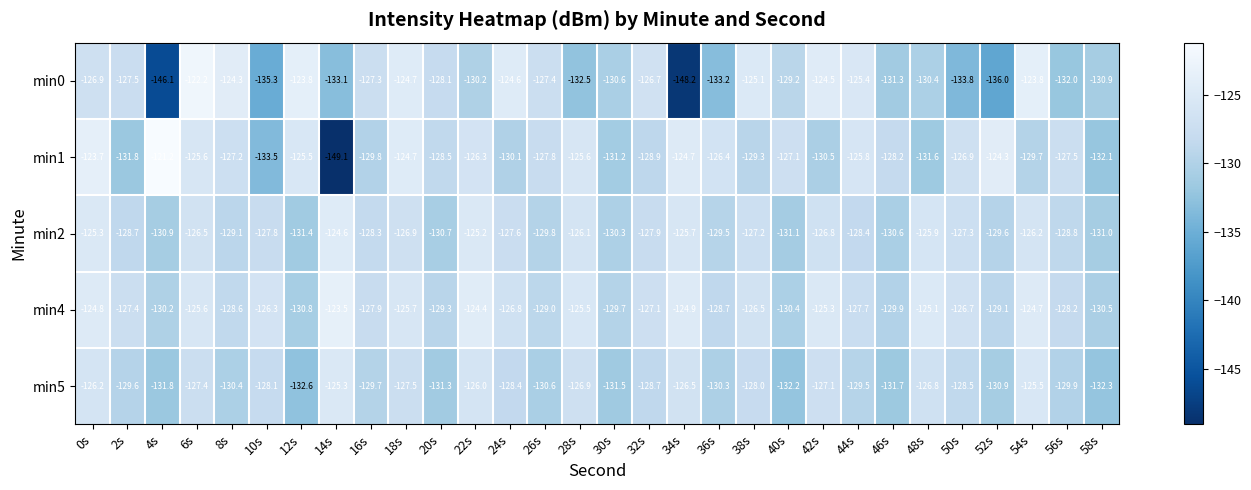

At which label does min2 first exceed -127?

0s